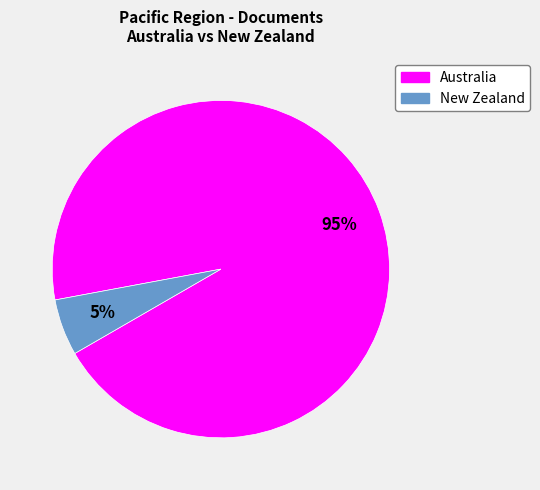

How many segments does this pie chart have?

2